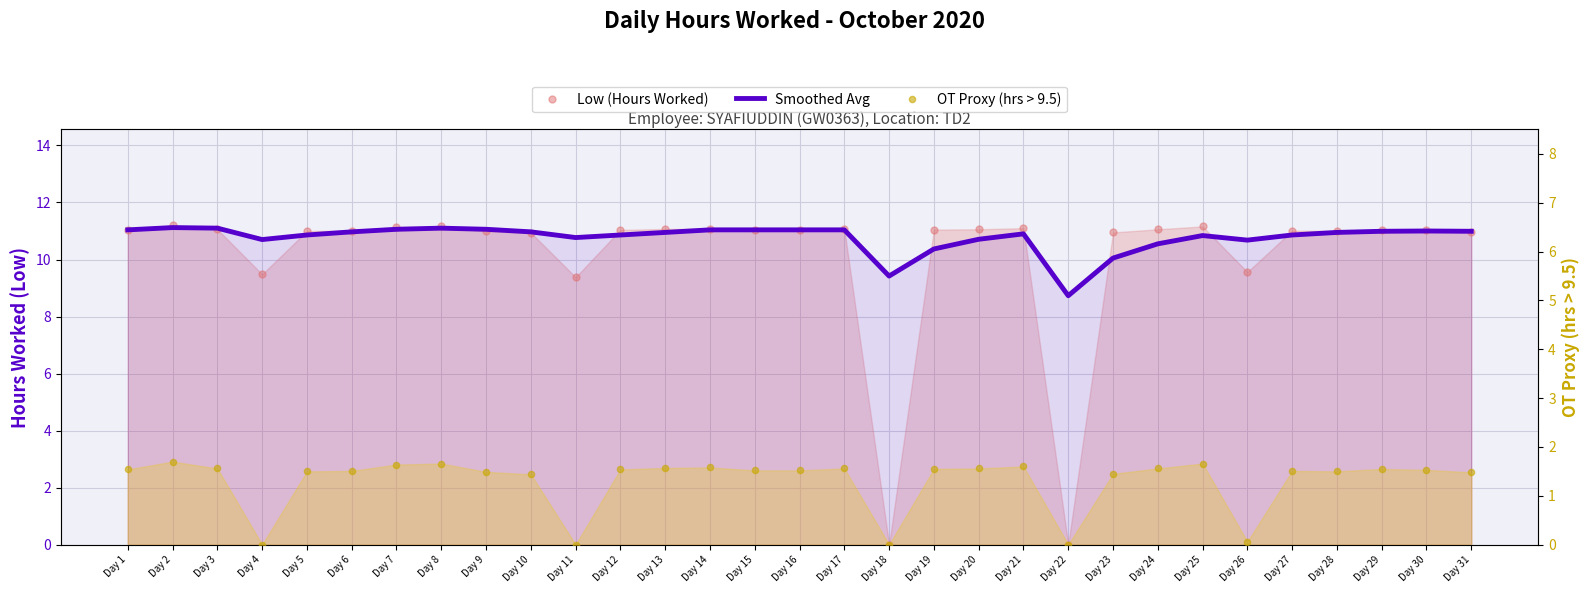

Which series contains the lowest Y value?

Low (Hours Worked)